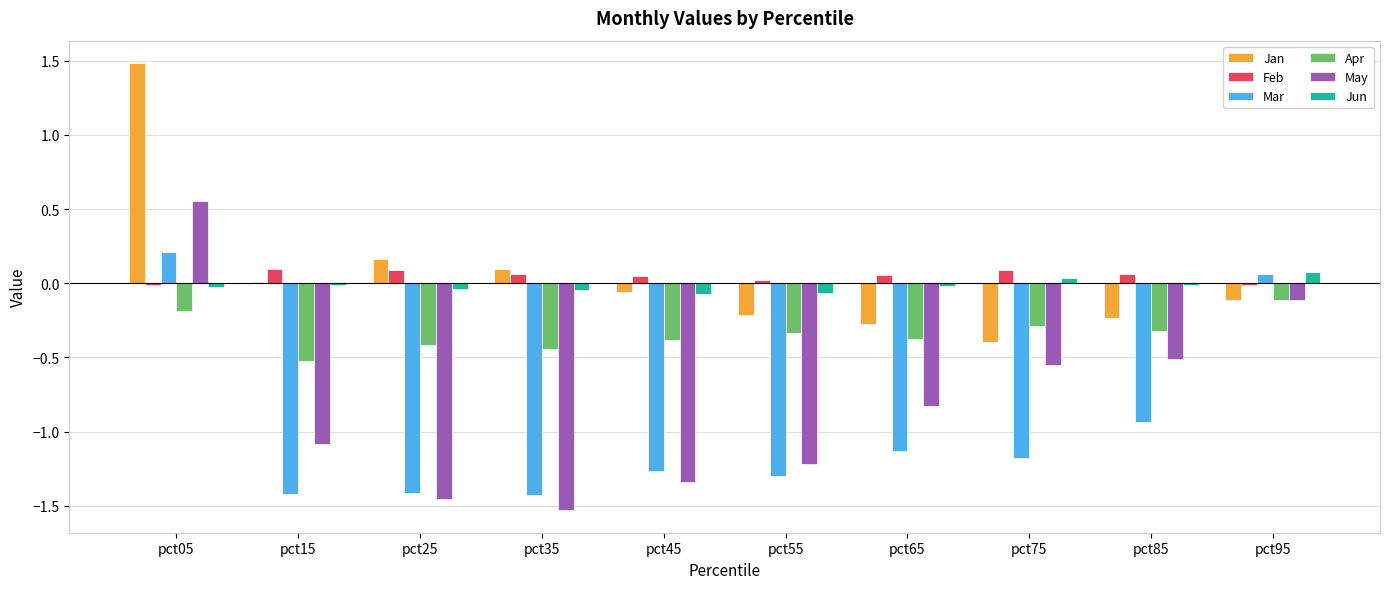

Between pct25 and pct95, which series saw the biggest shift?

Mar